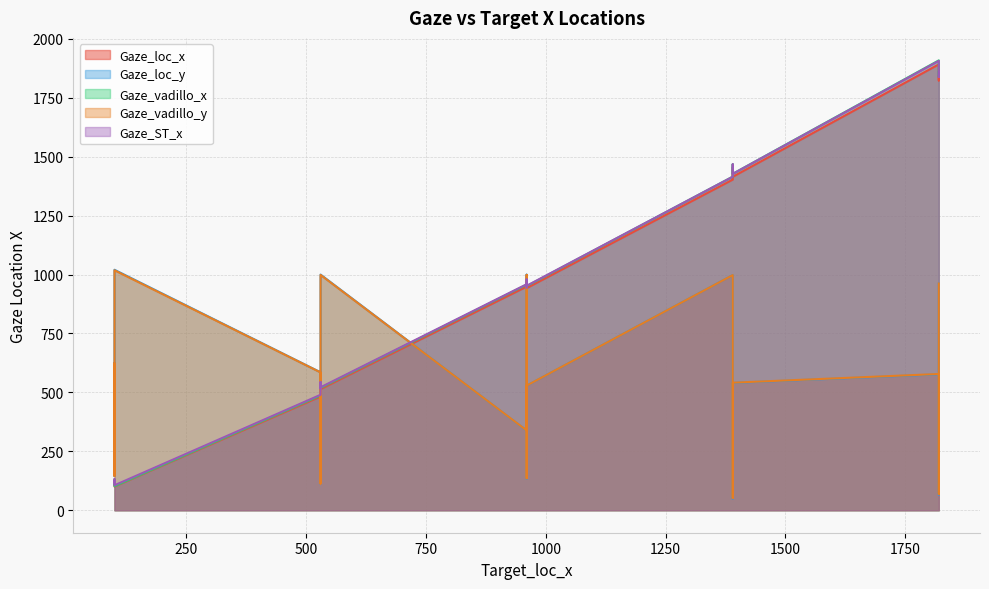

Which category has the lowest value in the Gaze_vadillo_x series?

100